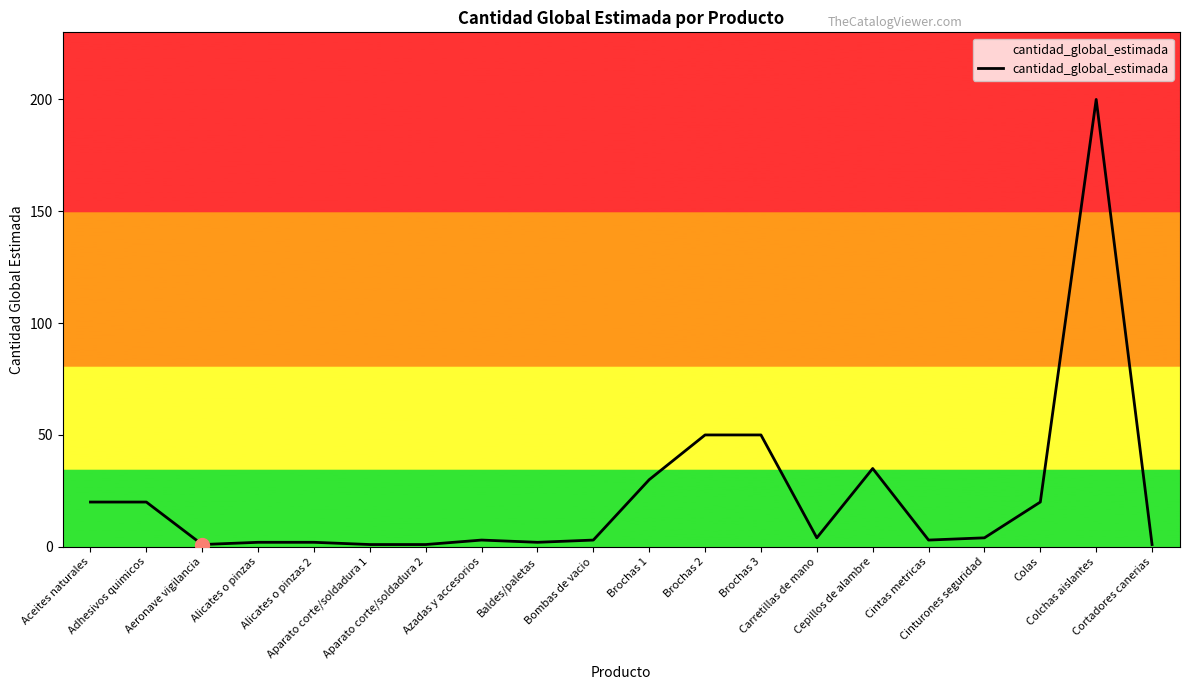

How many categories are shown in the chart?

20